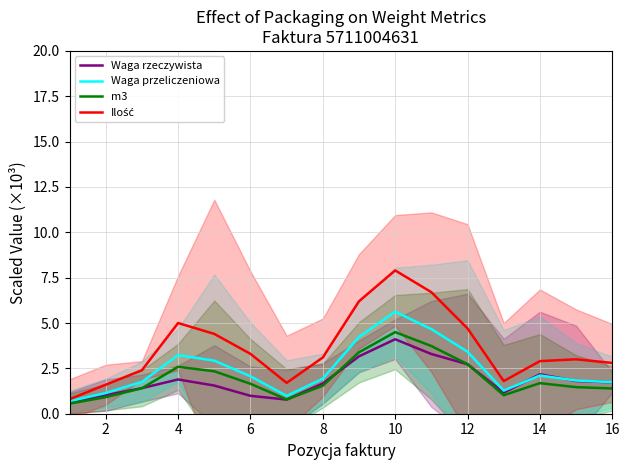

What is the highest value of the Waga przeliczeniowa series?

5.6